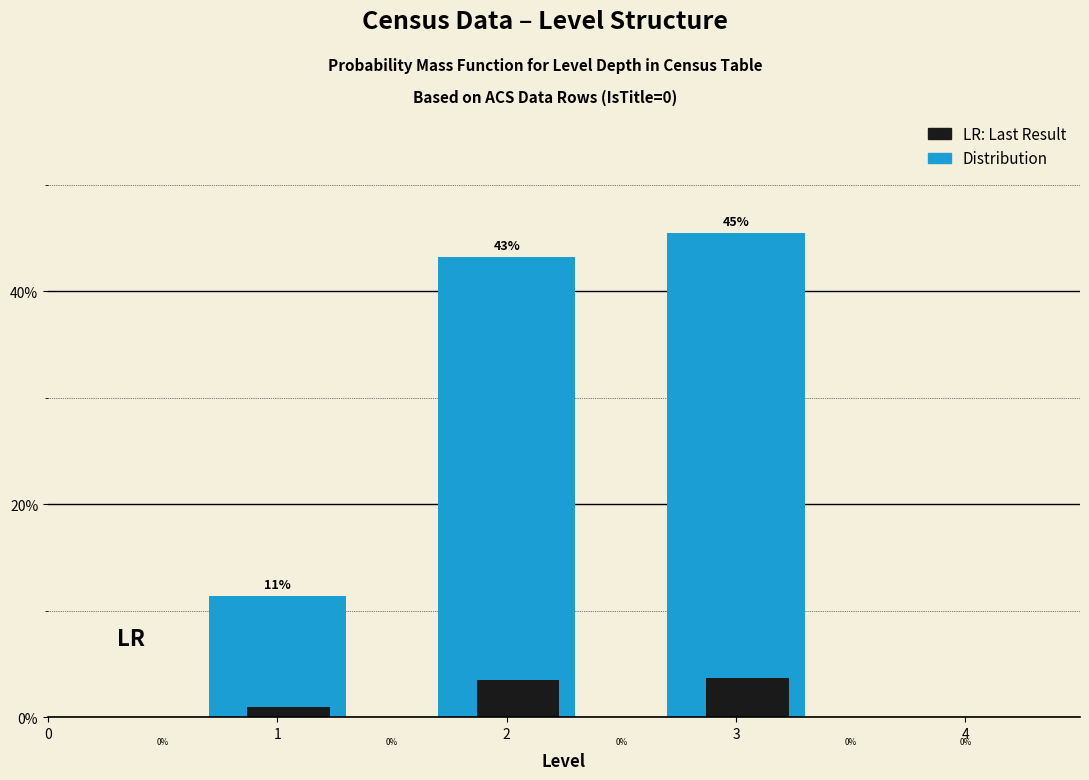

How many bars are there in each group?

2